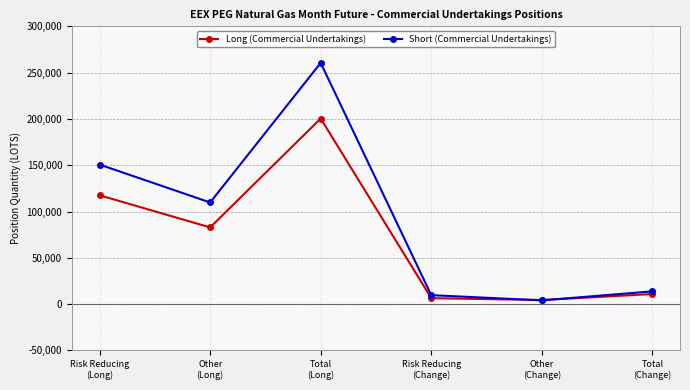

How many interior local peaks does the Long (Commercial Undertakings) series have?

1